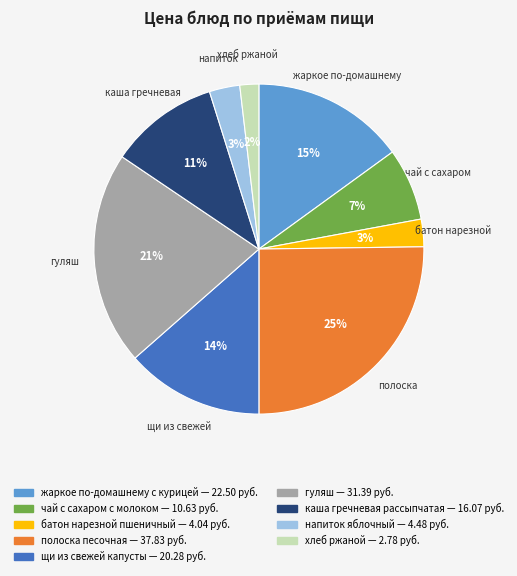

Which category has the biggest portion of the pie?

полоска песочная